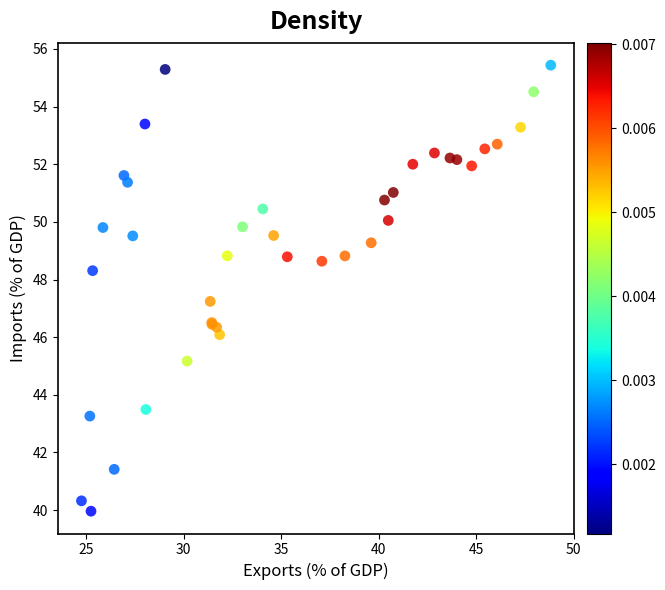

What Y value in the scatter plot is closest to 47?

47.2